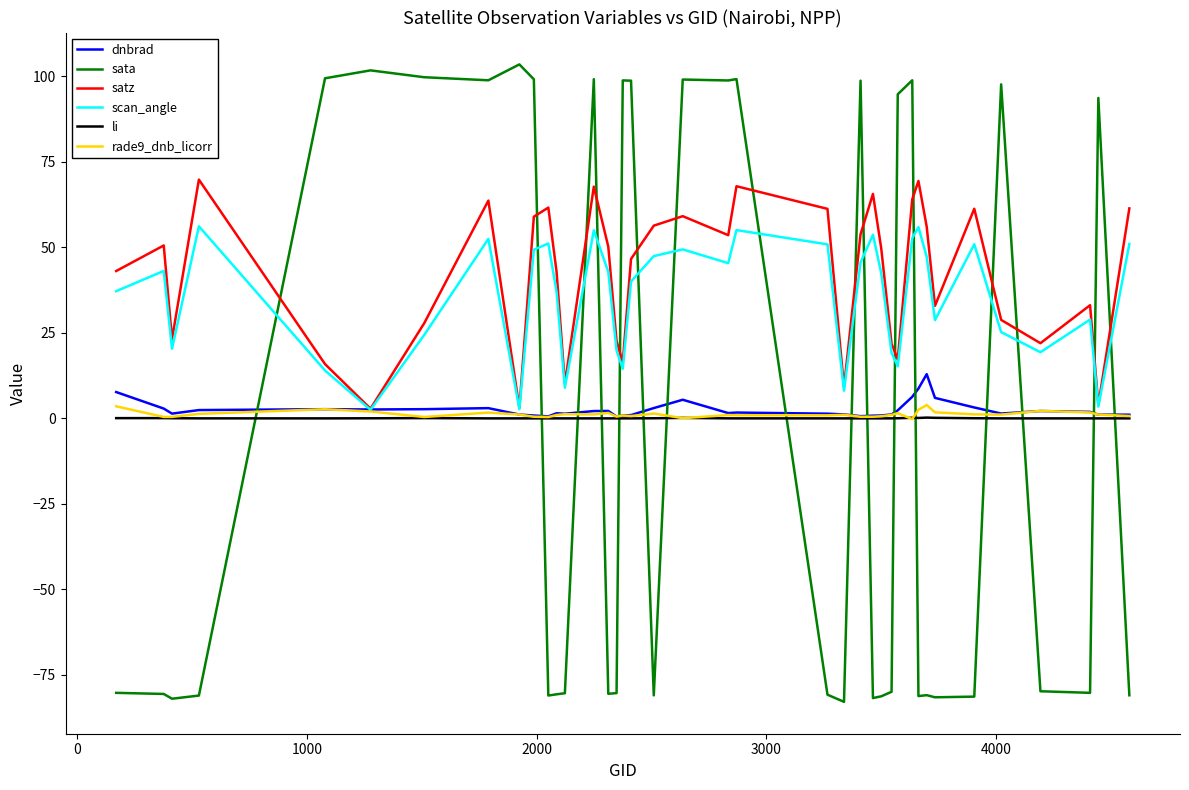

Which series has the largest range (max minus min)?

sata